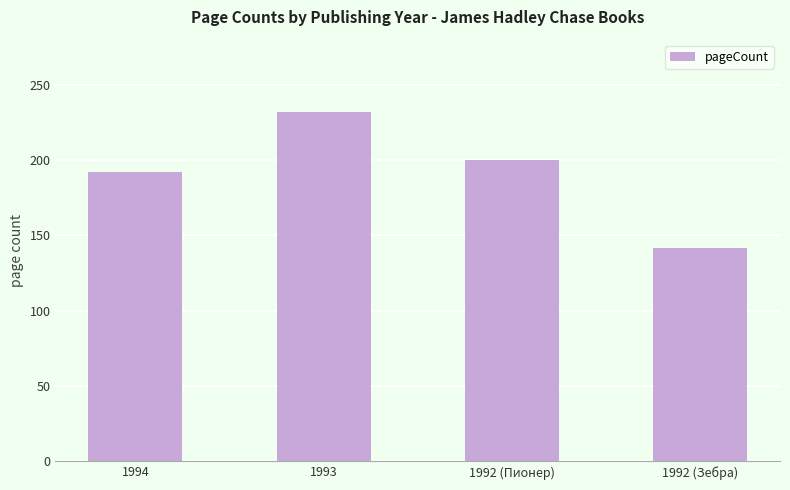

Where is the data nearest to the value 187?

1994